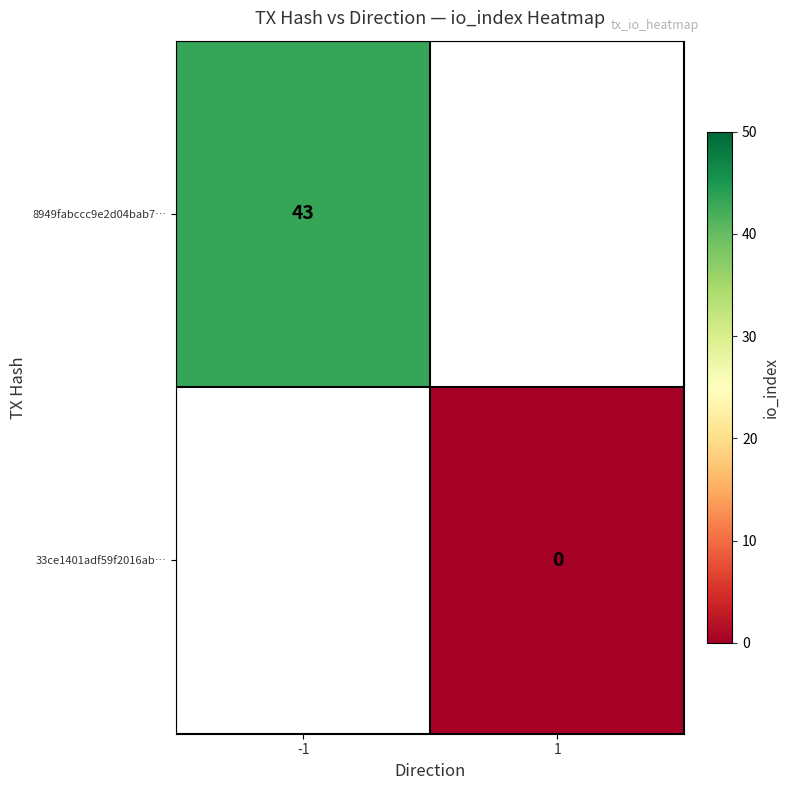

Is it true that 8949fabccc9e2d04bab7… equals 43 at -1?

True